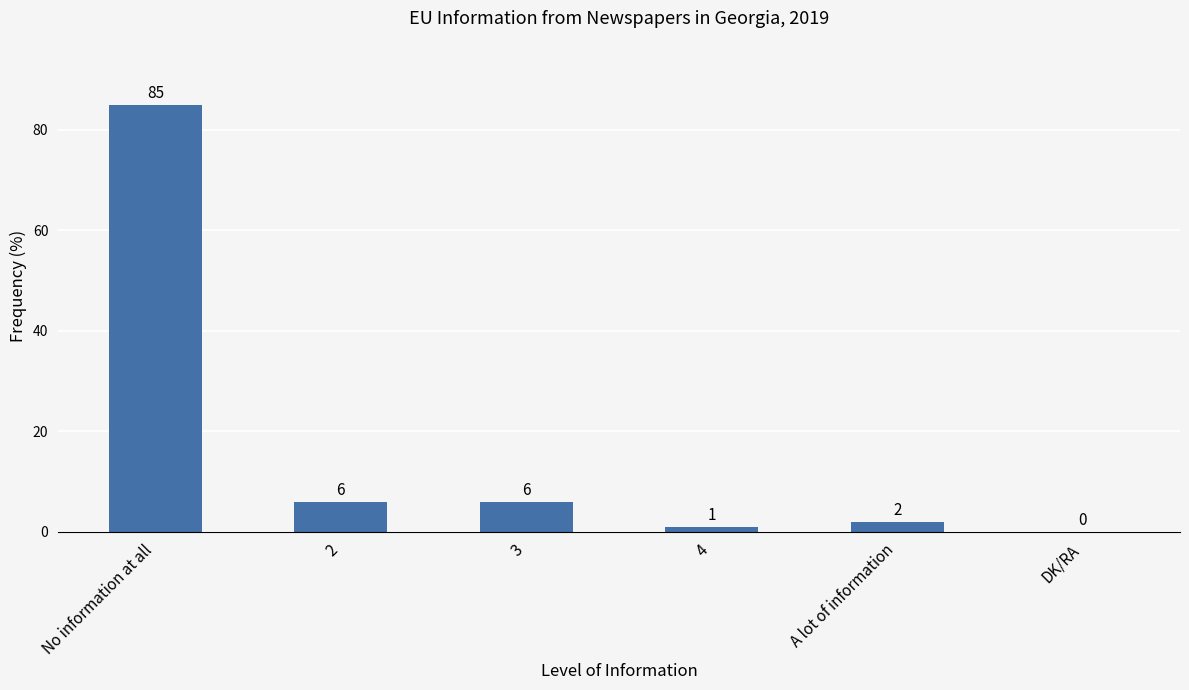

Are the bars horizontal?

No